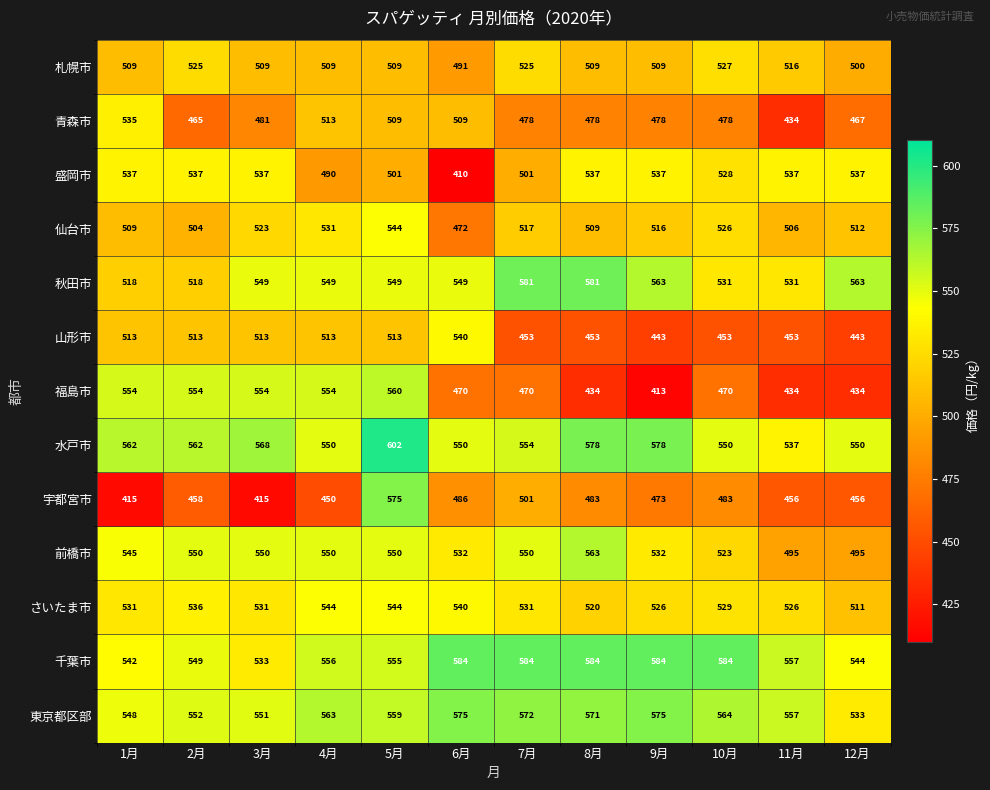

True or false: 盛岡市 has a value of 537 at 8月.

True